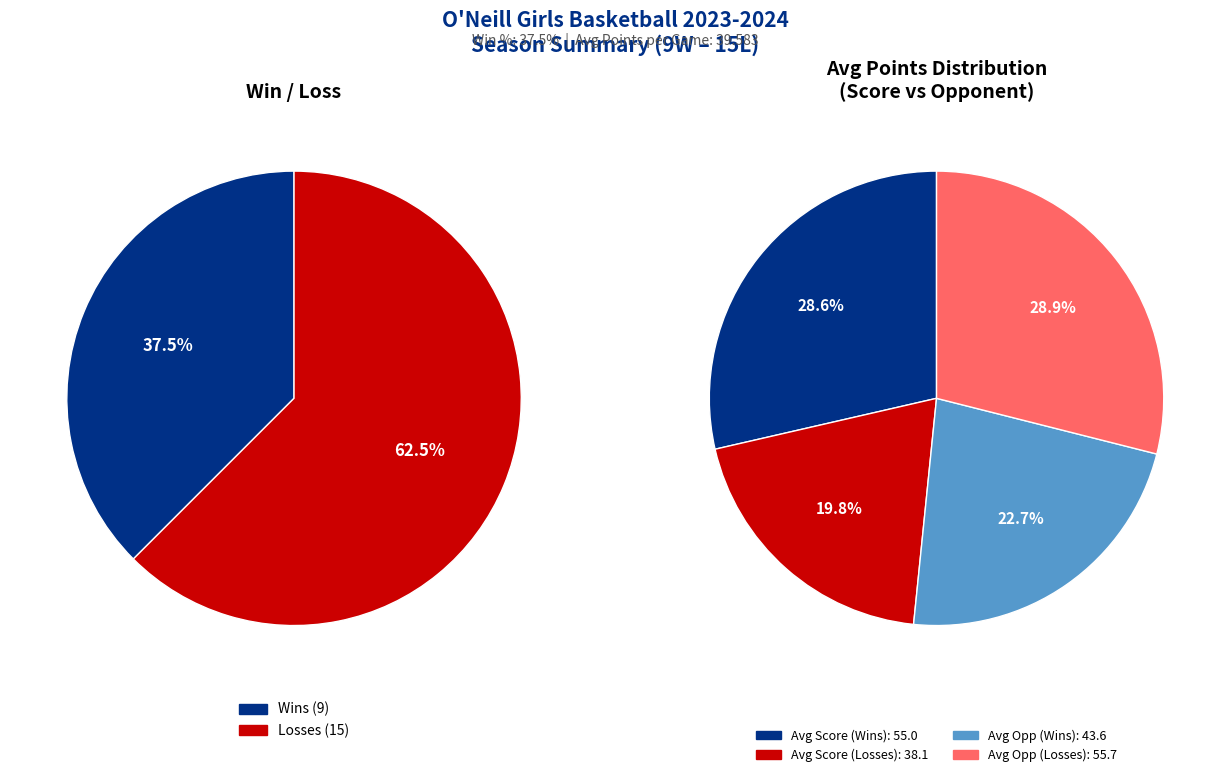

What percentage is the W slice, to the nearest percent?

38%